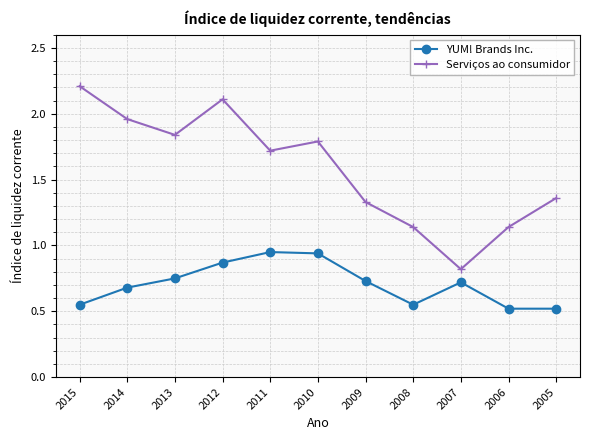

At 2015, list the series in order from smallest to largest.

YUM! Brands Inc., Serviços ao consumidor